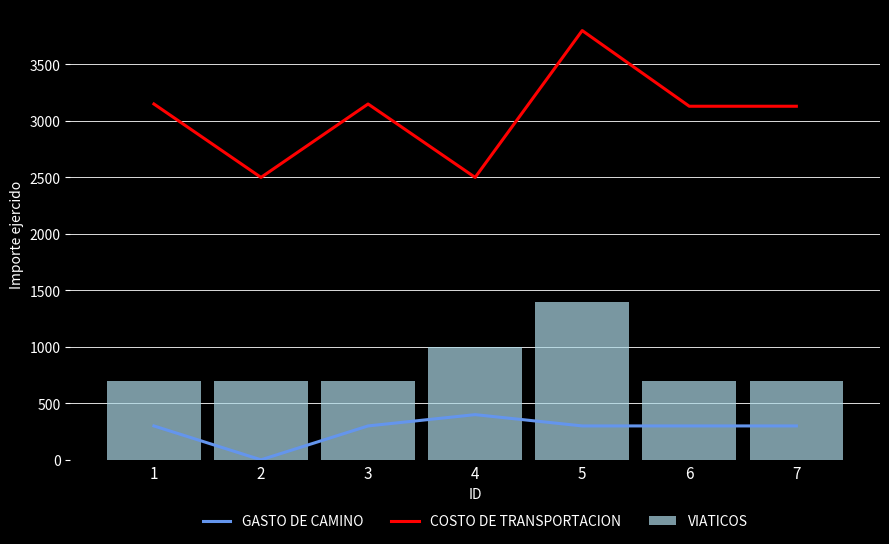

What is the spread (max minus min) of values at 3?

2850